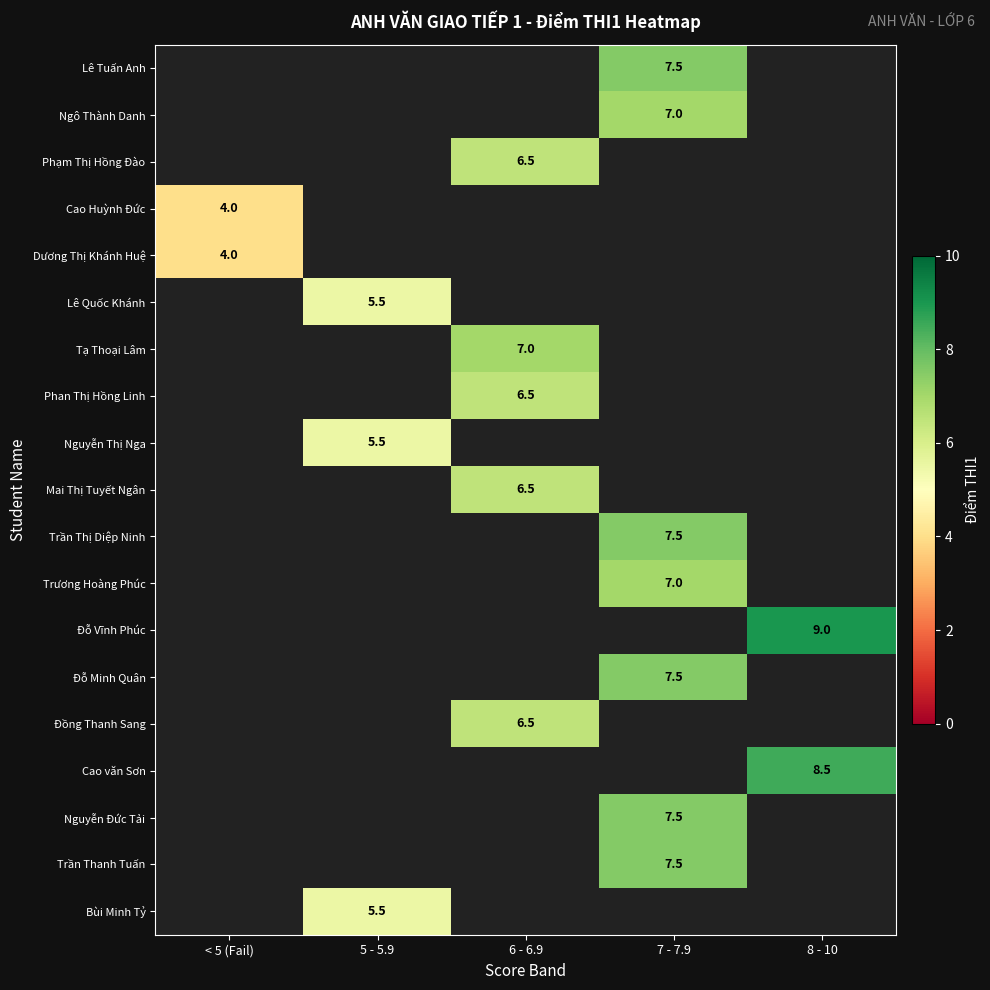

How many data points does each series have?

5